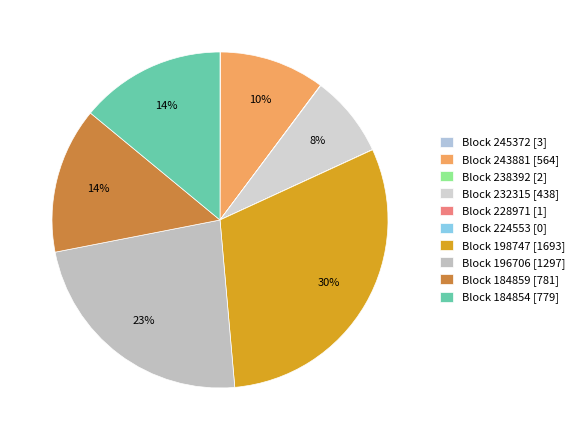

To the nearest percent, what is the difference between the largest and smallest slice percentages?

30%